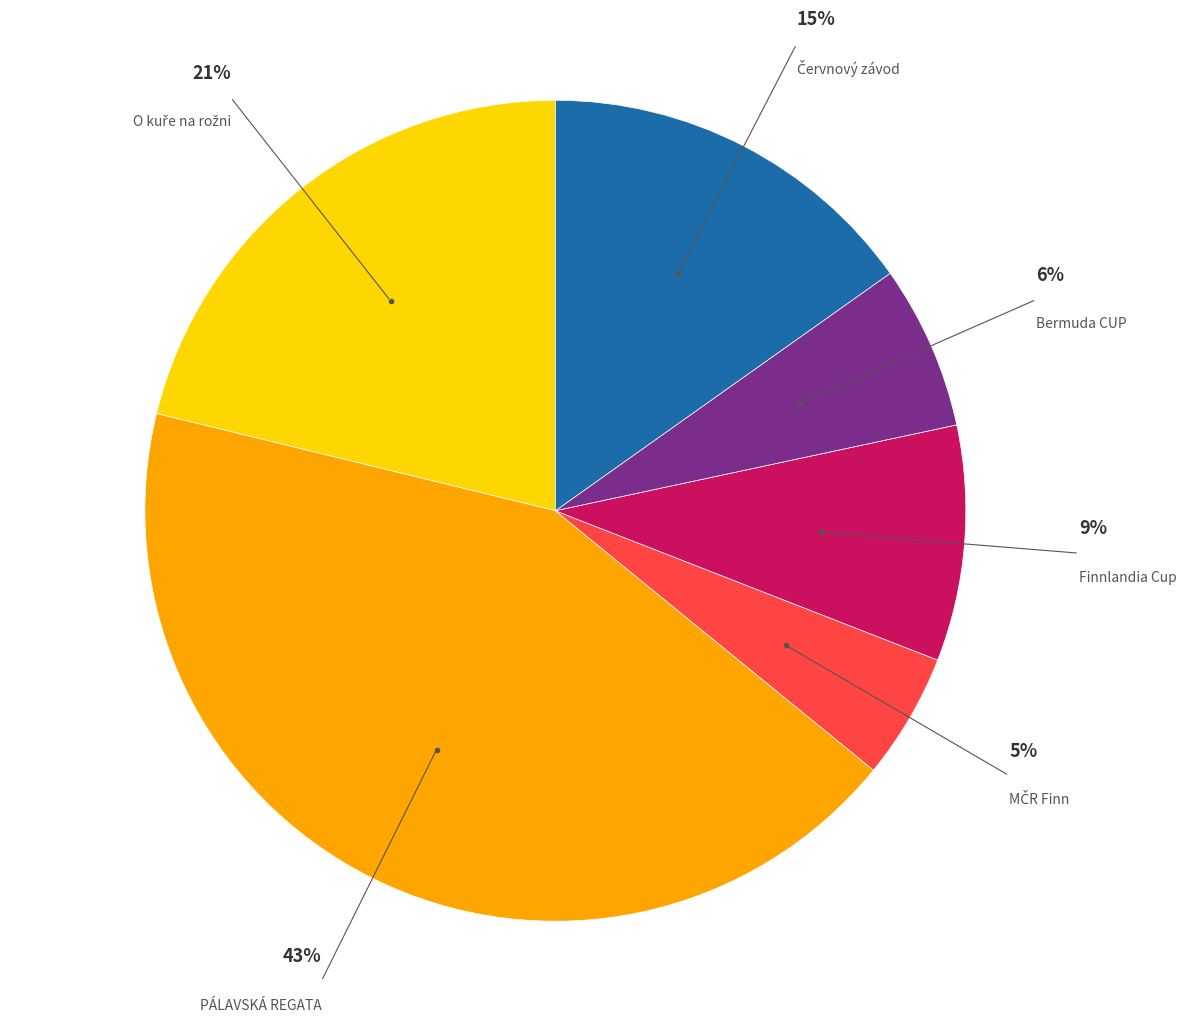

Is there a majority slice in this chart?

No